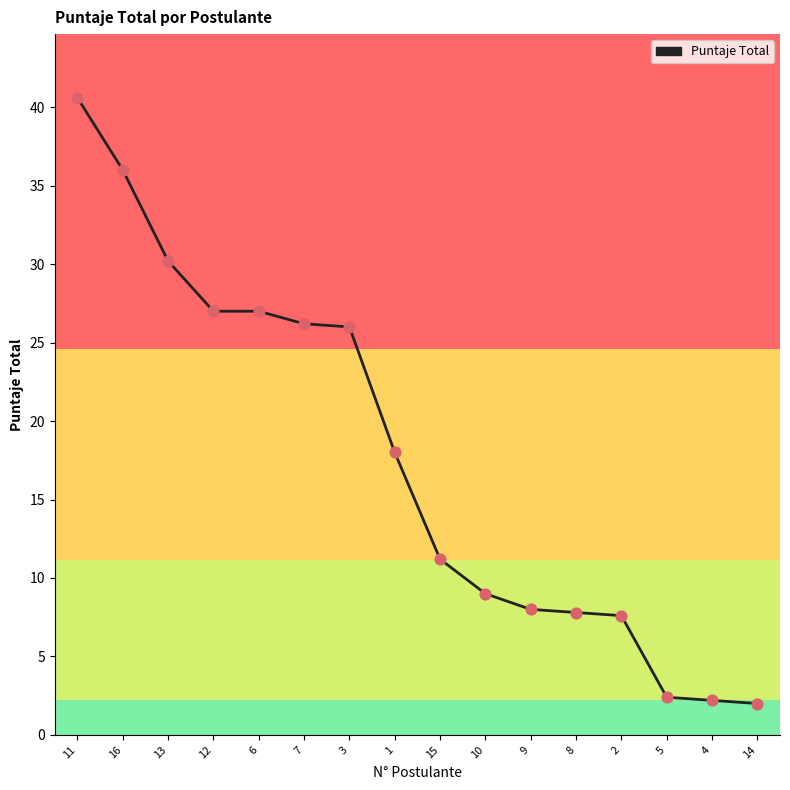

Approximately how many times larger is the value at 3 compared to 2?

3.4